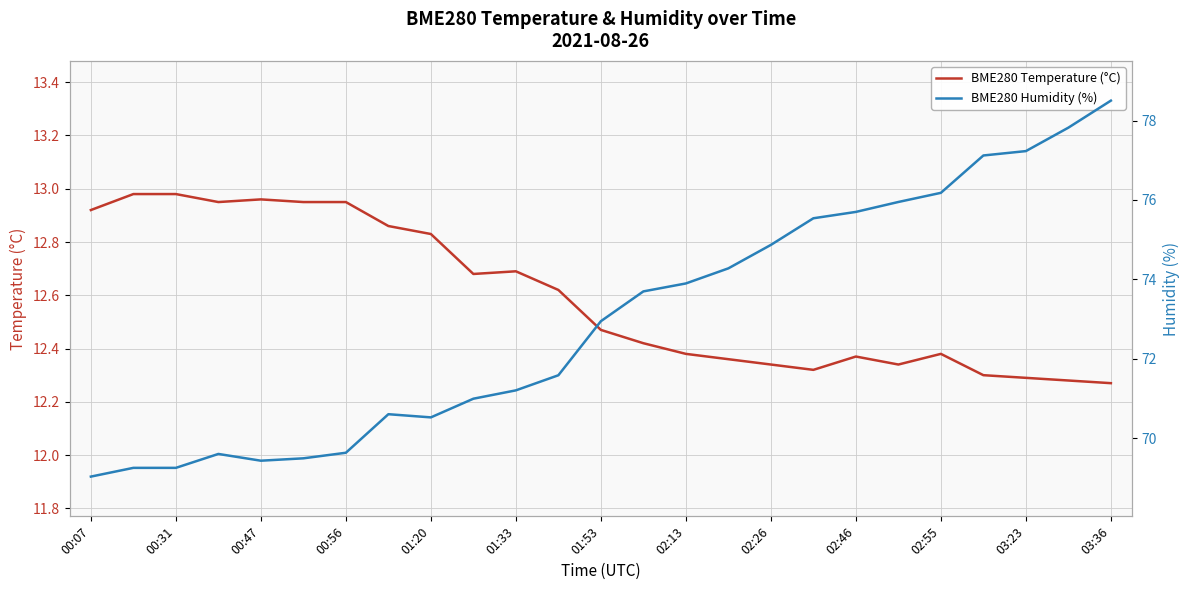

The value of BME280 Temperature (°C) at 02:55 is 20.0. True or false?

False